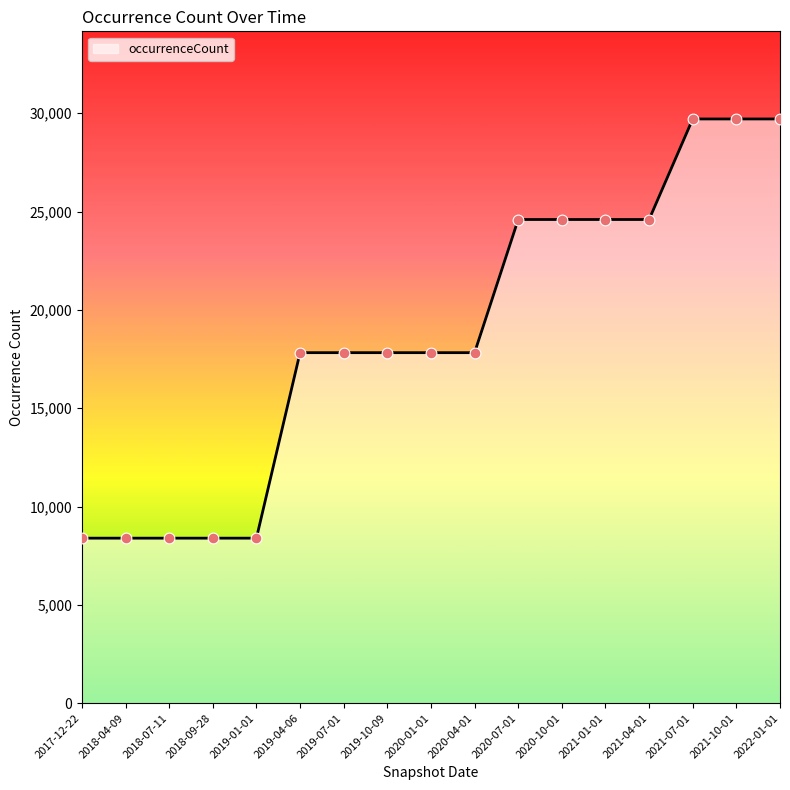

What is the change in value from 2019-10-09 to 2021-10-01?

+11884